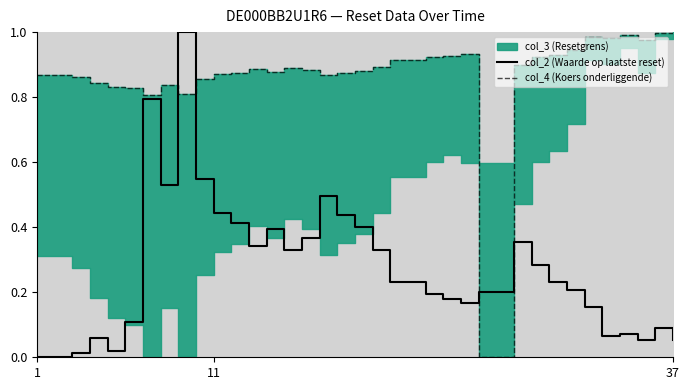

True or false: col_2 (Waarde op laatste reset) has a value of 0.0 at 1.

True